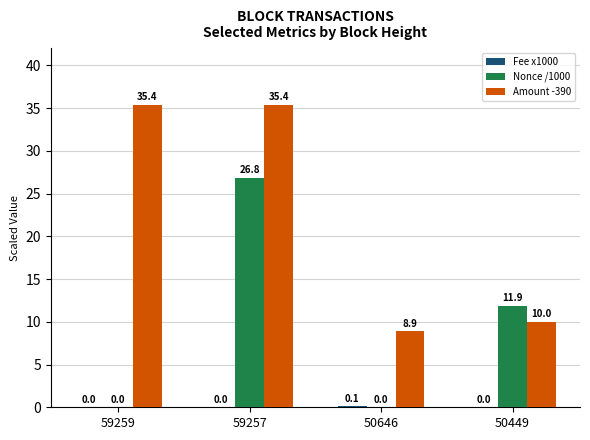

The Amount -390 series shows 13.2 at 50646. True or false?

False